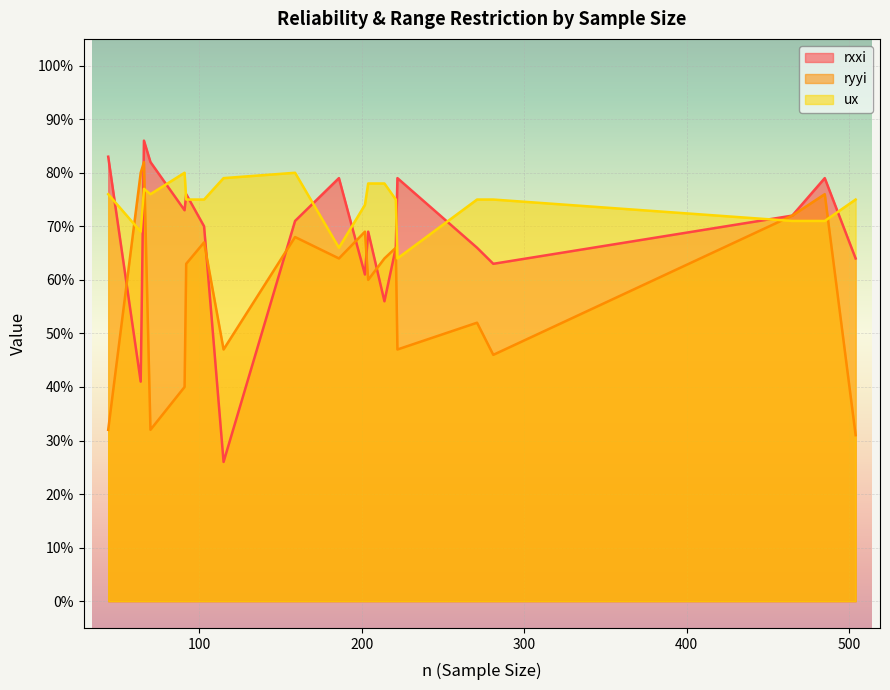

What is the value of the ux point at the 4th from the left?

0.8